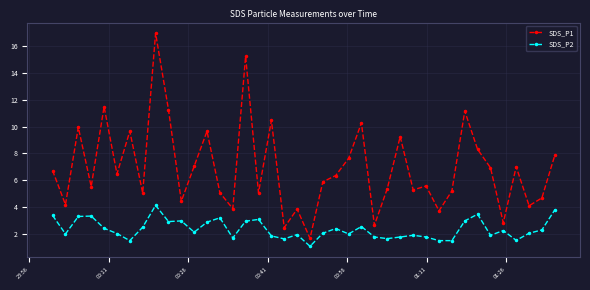

How many interior local peaks does the SDS_P1 series have?

13